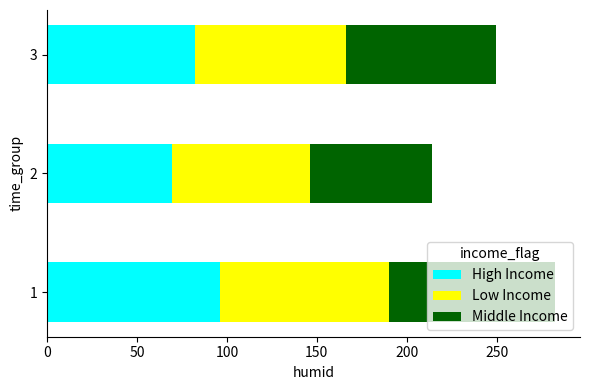

What is the total value across all series at 1?

282.2